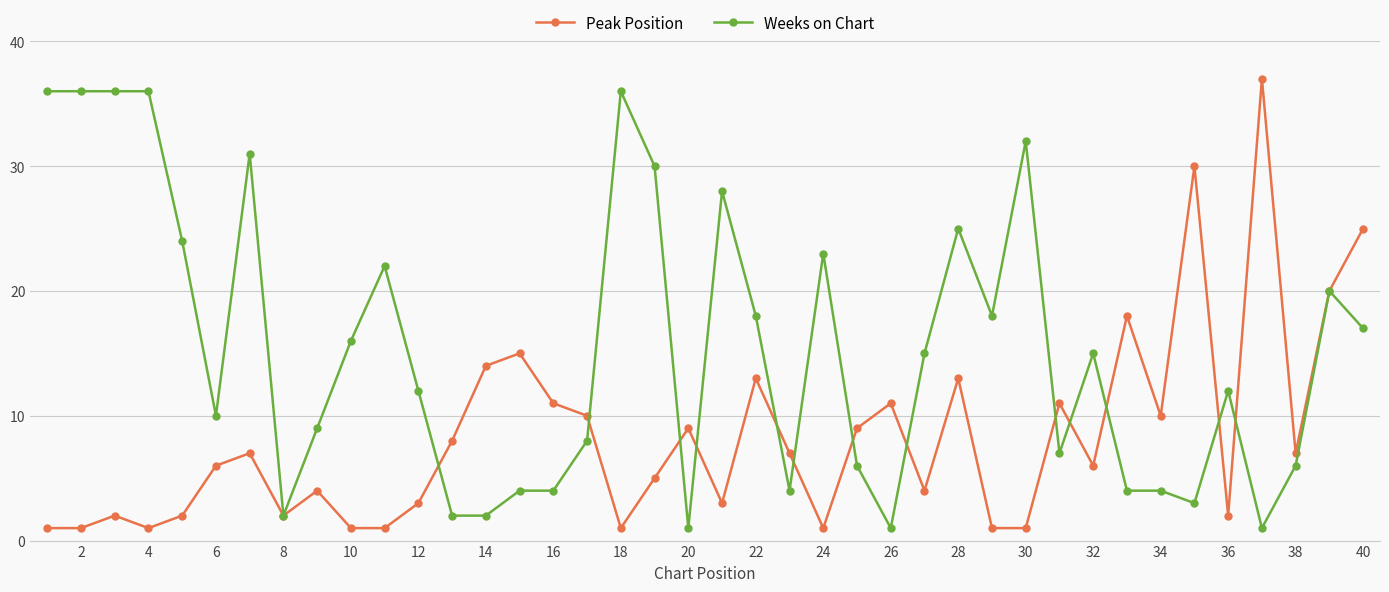

What is the sum of all Peak Position values?

333